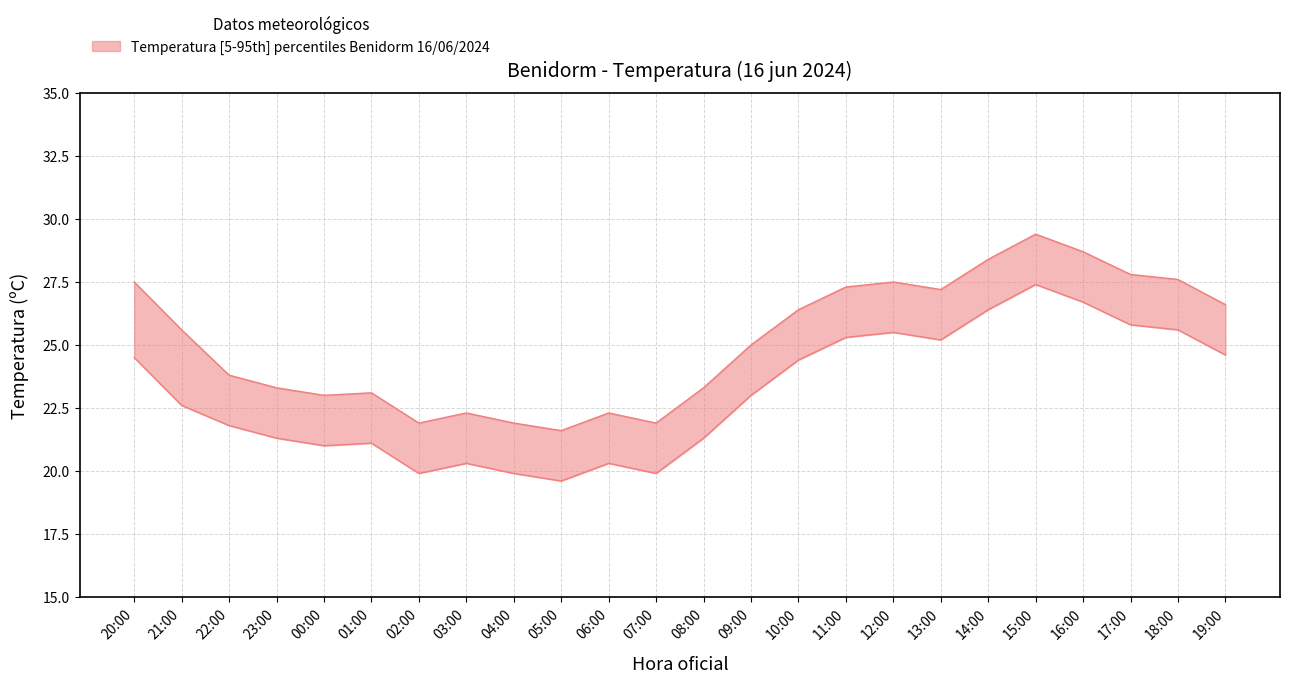

Rank the categories by Temperatura_upper value from lowest to highest.

05:00, 02:00, 04:00, 07:00, 03:00, 06:00, 00:00, 01:00, 23:00, 08:00, 22:00, 09:00, 21:00, 10:00, 19:00, 13:00, 11:00, 20:00, 12:00, 18:00, 17:00, 14:00, 16:00, 15:00